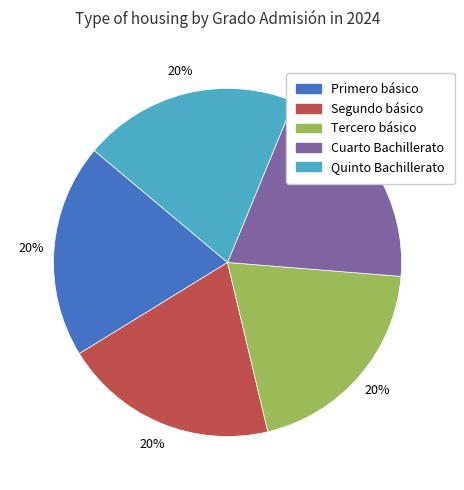

To the nearest percent, what is the combined percentage of Segundo básico and Cuarto Bachillerato?

40%